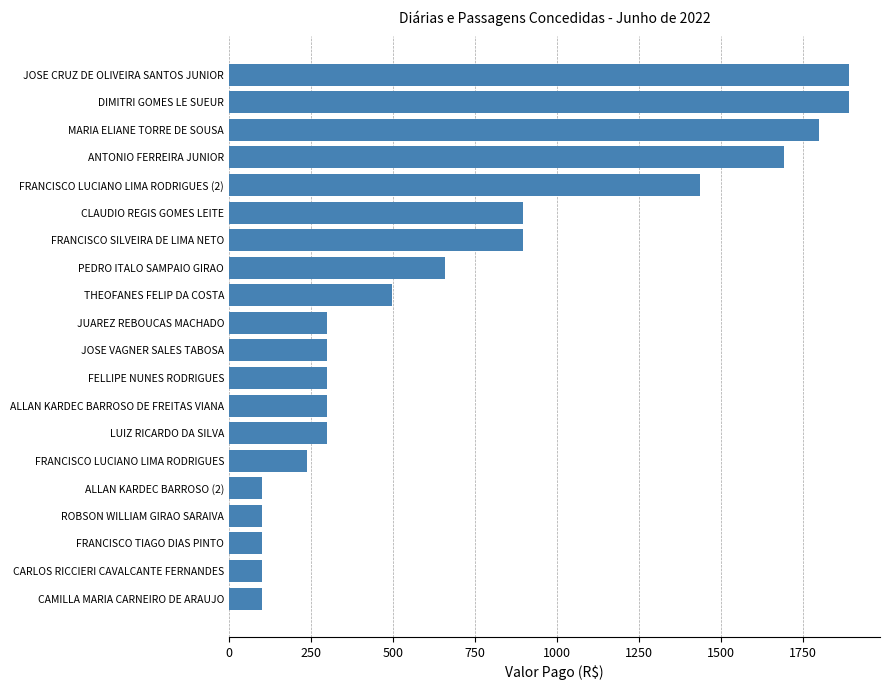

What is the average value?

694.5